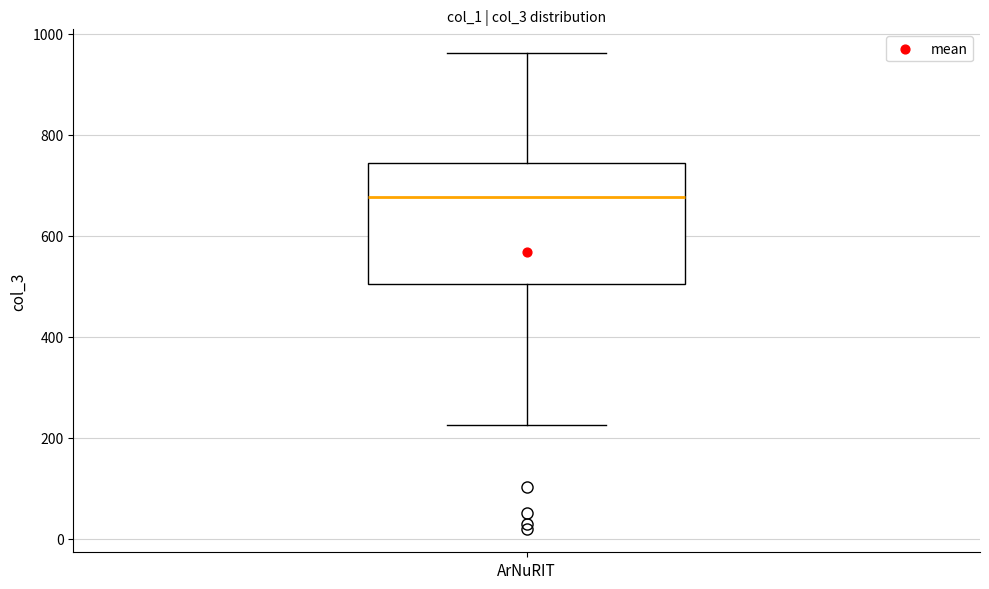

Where is the upper edge of the box for ArNuRIT on the y-axis? The values are not printed on the chart, so give them approximately, as read against the axis.

740